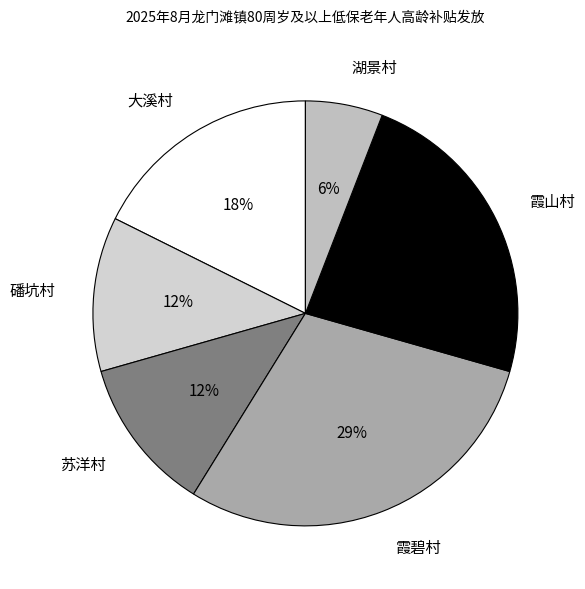

Approximately how many times larger is the value at 苏洋村 compared to 霞山村?

0.5